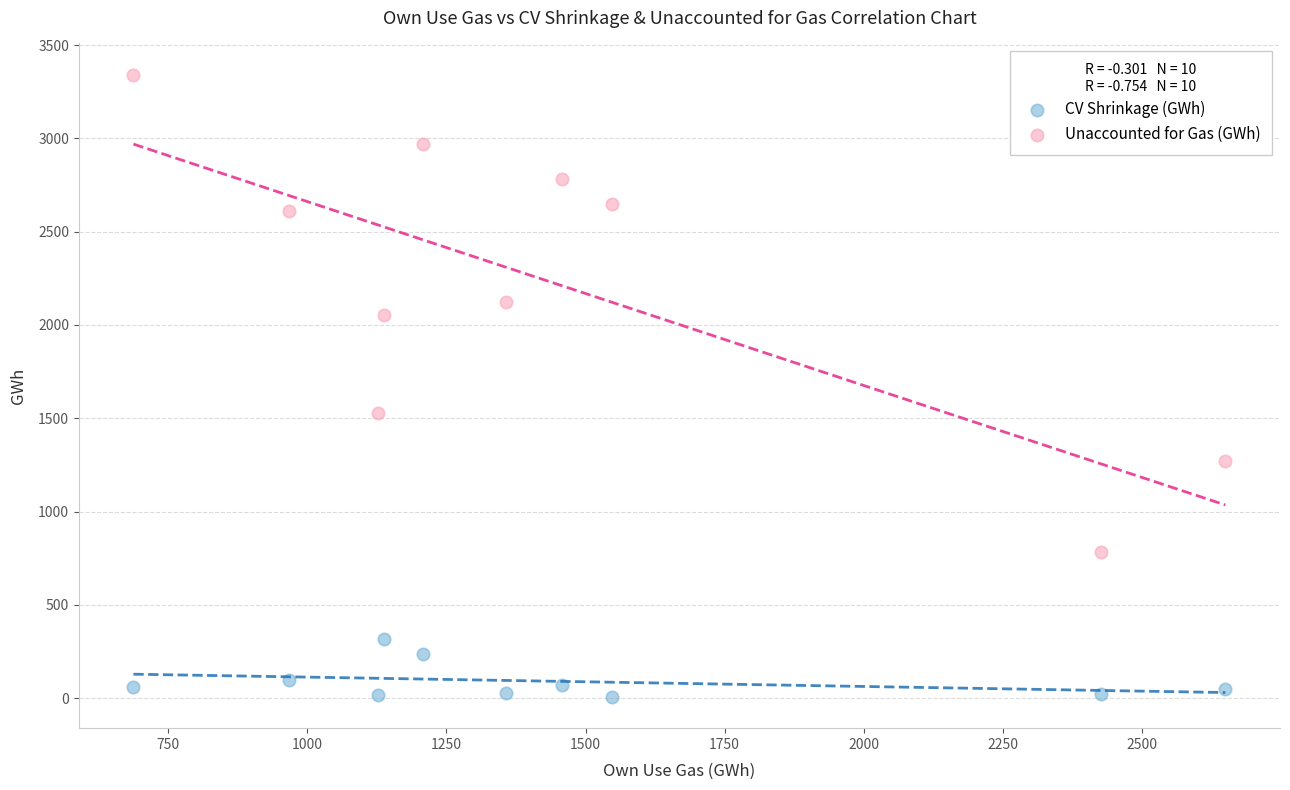

Across all series, what Y value is closest to 1673?

1528.4